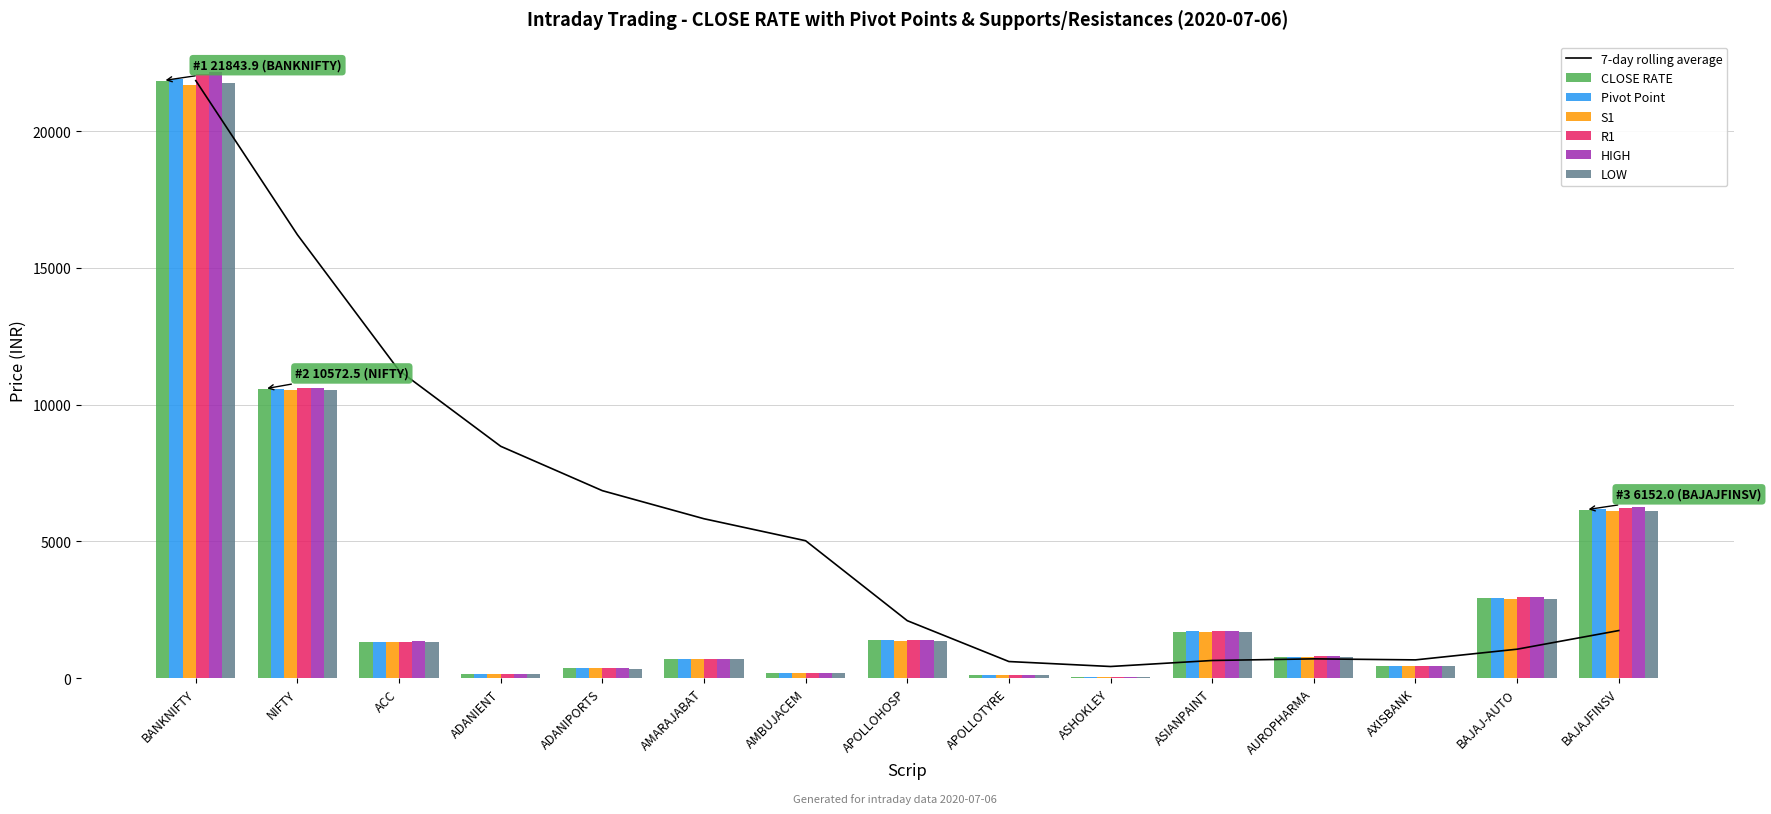

Which series has the largest total across all categories?

HIGH